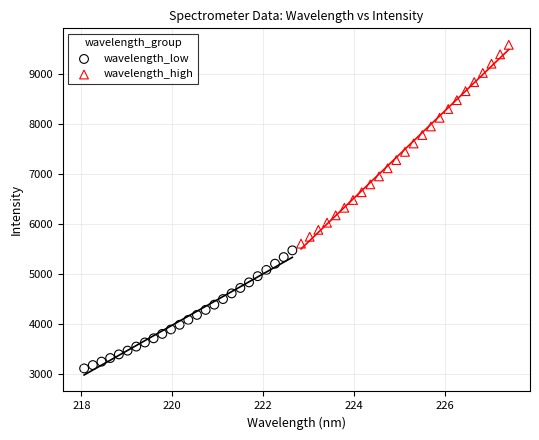

Which series contains the highest Y value?

wavelength_high